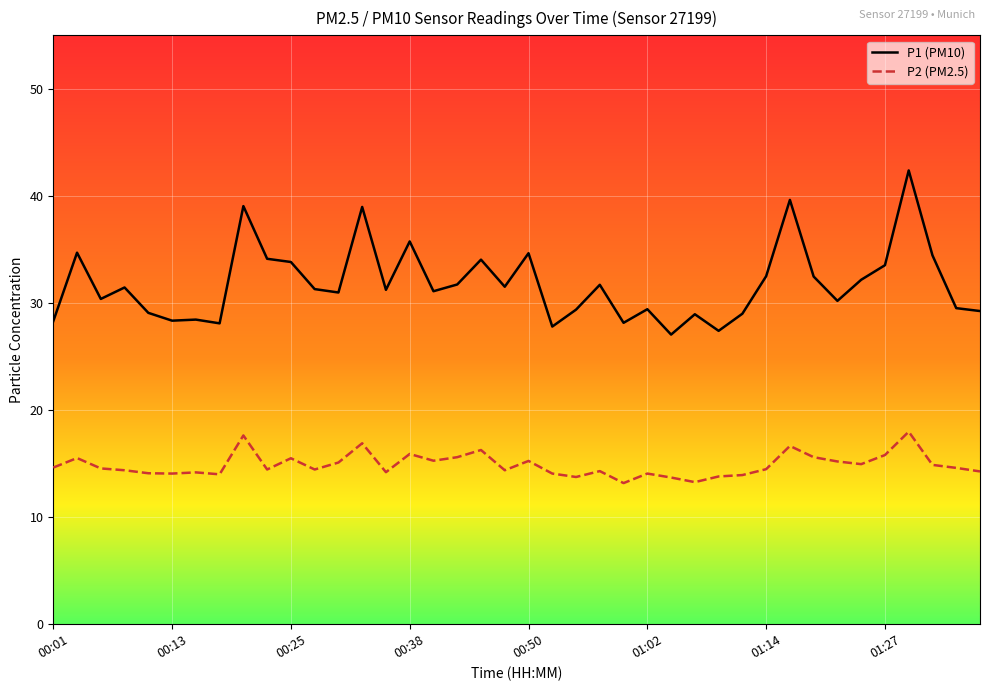

What is the greatest value displayed?

42.4